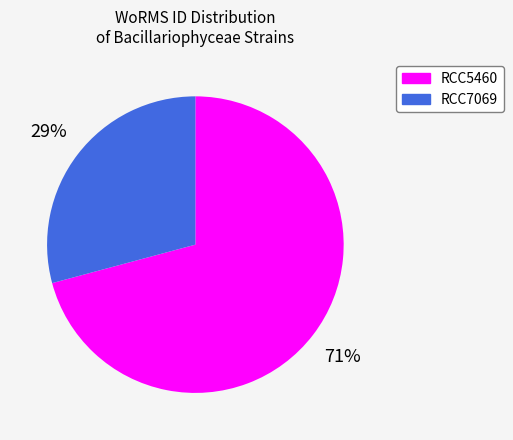

What is the largest slice in the pie chart?

RCC5460